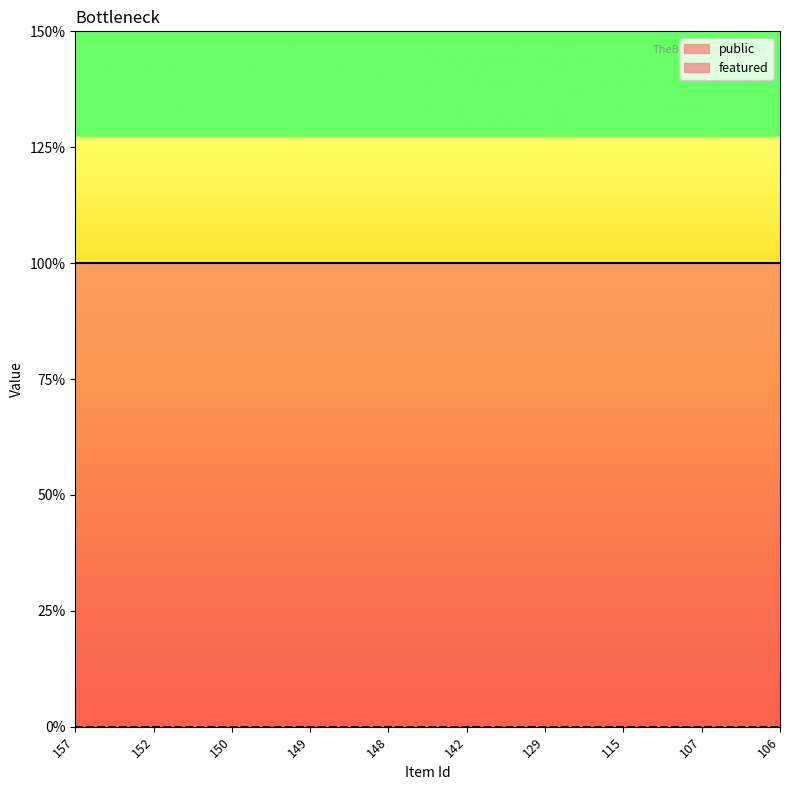

Which series changed the most between 157 and 106?

public